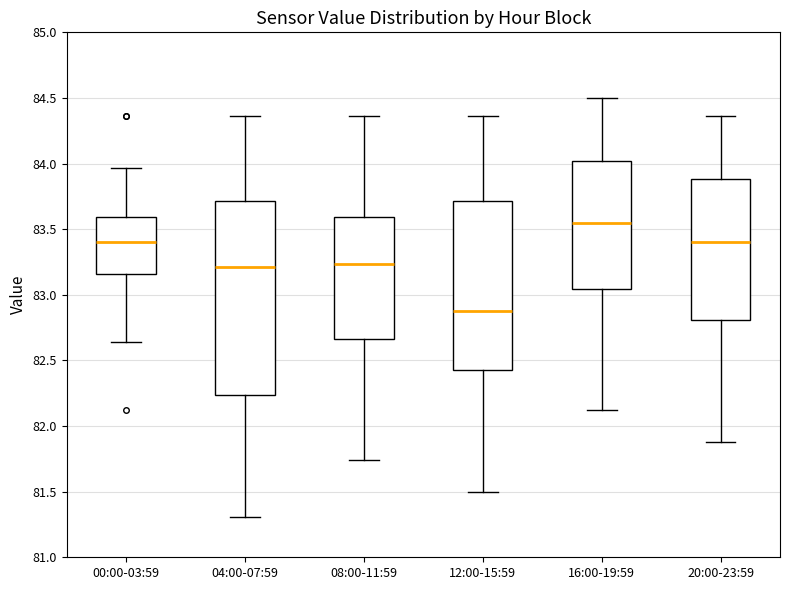

Reading left to right, read every box against the y-axis: the position of its median line, the range the box covers, and the ends of its whiskers. The values are not printed on the chart, so give them approximately, as read against the axis.

00:00-03:59: median 83.40, box 83.15 to 83.60, whiskers 82.65 to 83.95
04:00-07:59: median 83.20, box 82.25 to 83.70, whiskers 81.30 to 84.35
08:00-11:59: median 83.25, box 82.65 to 83.60, whiskers 81.75 to 84.35
12:00-15:59: median 82.90, box 82.45 to 83.70, whiskers 81.50 to 84.35
16:00-19:59: median 83.55, box 83.05 to 84.00, whiskers 82.10 to 84.50
20:00-23:59: median 83.40, box 82.80 to 83.90, whiskers 81.90 to 84.35